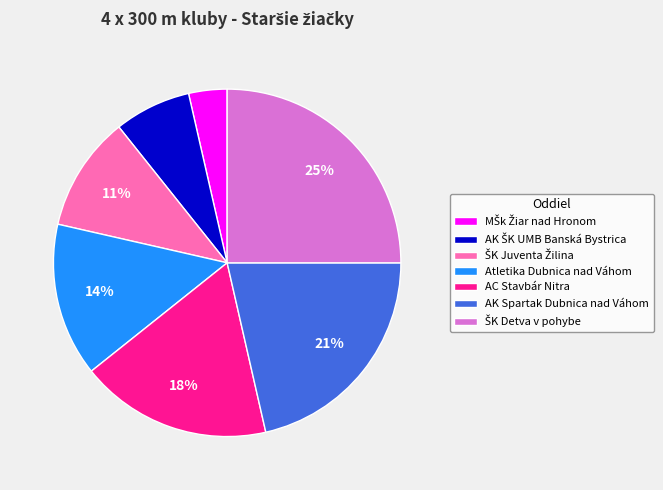

Does any single category account for the majority?

No